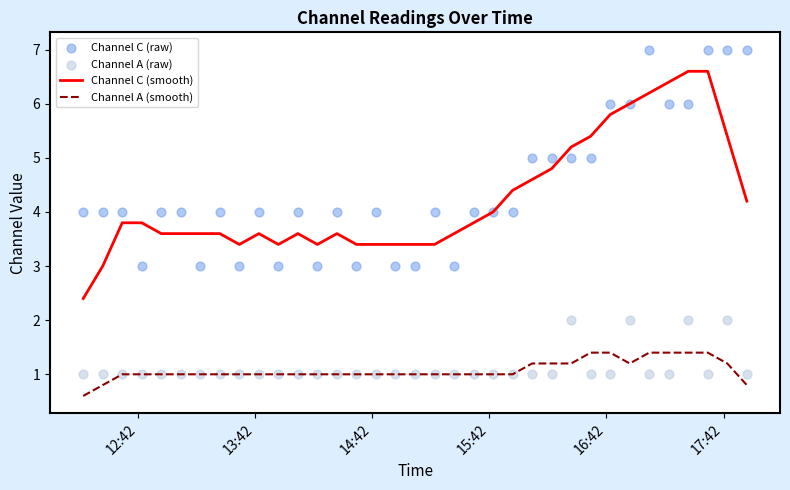

At how many categories does at least one series exceed 5?

10